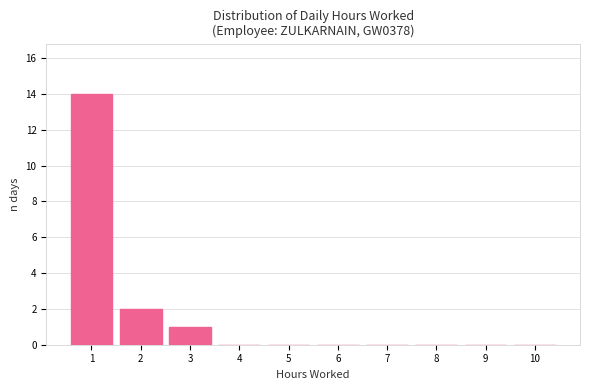

Reading right to left, what are all the values shown in this chart?

10=0	9=0	8=0	7=0	6=0	5=0	4=0	3=1	2=2	1=14